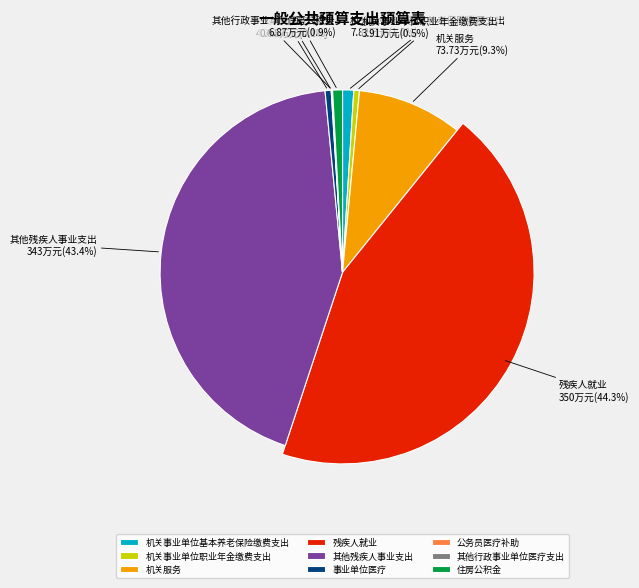

Does 机关服务 account for over 50% of the chart?

No